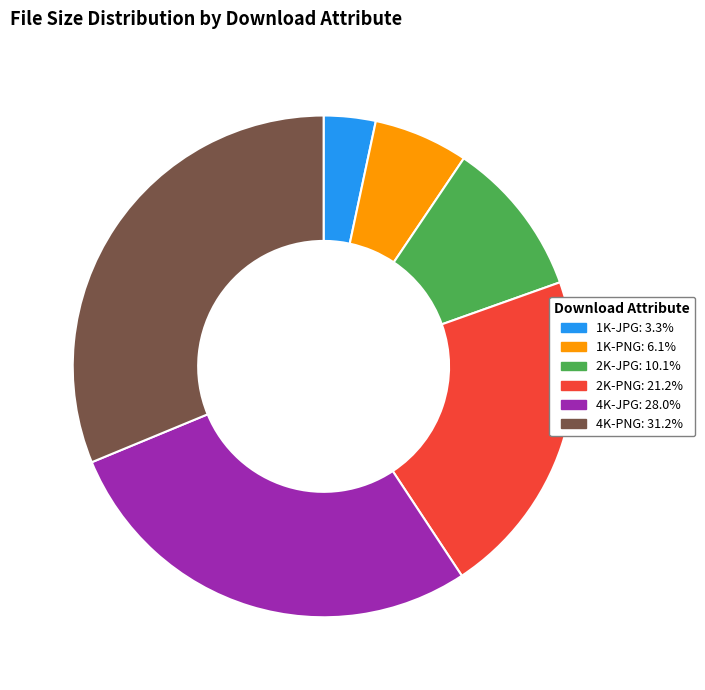

Rank the categories by value from lowest to highest.

1K-JPG, 1K-PNG, 2K-JPG, 2K-PNG, 4K-JPG, 4K-PNG